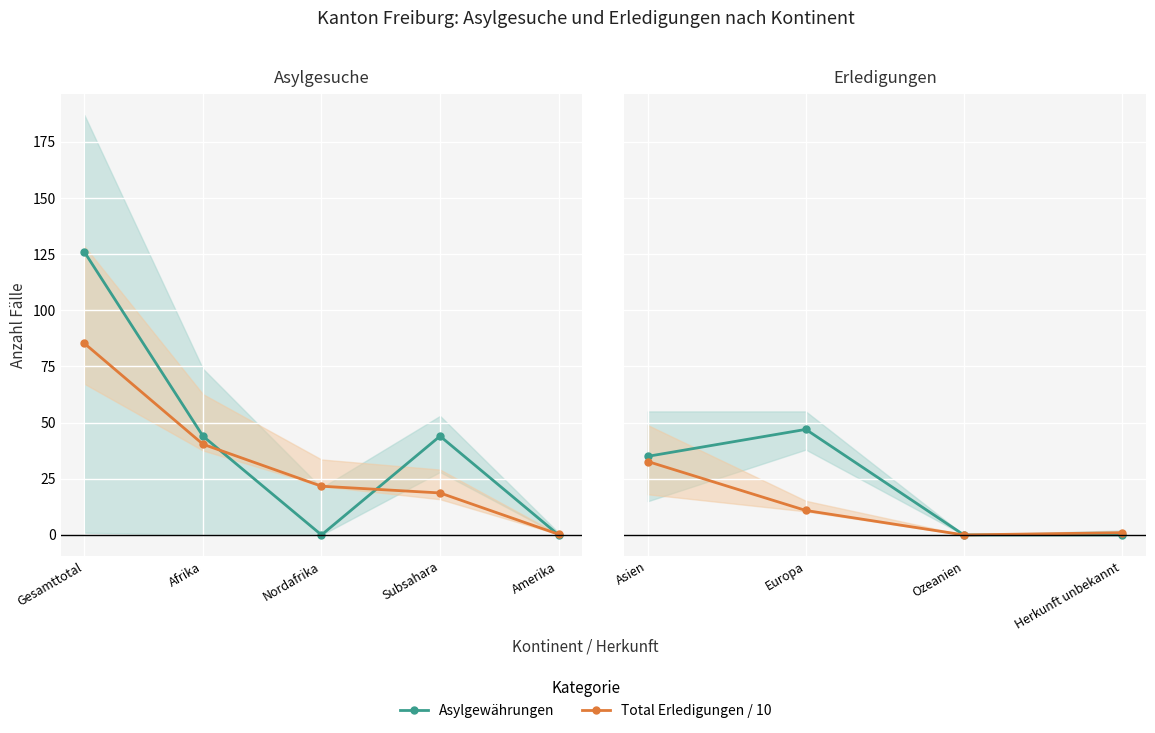

How many values in Asylgewährungen are above zero?

2